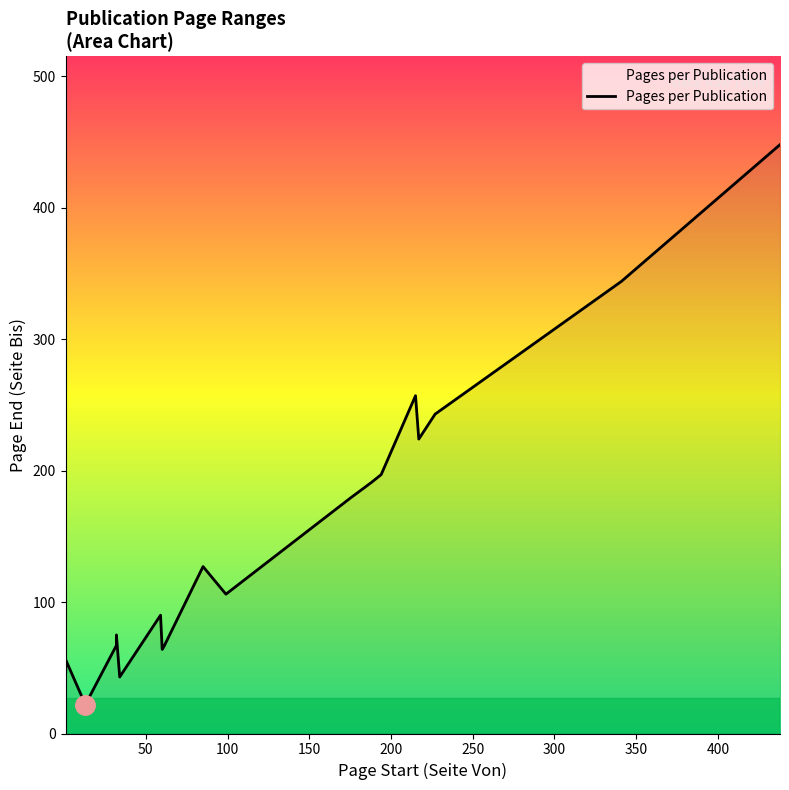

What is the label of the 15th point from the left?

188